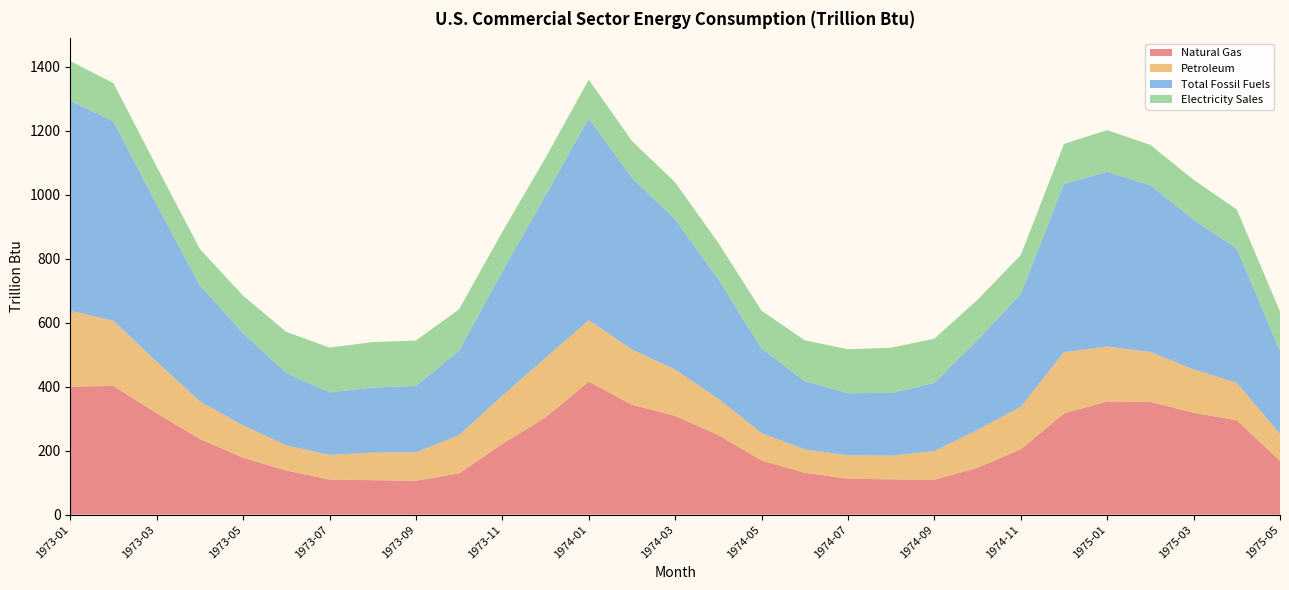

Reading right to left, list all the values displayed in this chart.

Natural Gas: 167.9	295.1	318.6	352.4	353.9	316.3	204.3	146.7	109.1	110.4	112.3	131.1	169.2	248.9	308.8	343.6	416.2	303.7	221.1	129.1	105.9	107.8	109.9	137.9	177.7	236.6	317.0	402.2	400.2
Petroleum: 84.5	116.8	135.7	155.9	171.7	191.6	132.6	118.3	89.6	73.8	73.3	73.1	86.0	113.3	144.8	172.8	191.6	186.3	150.6	119.5	88.7	86.2	76.8	79.0	101.3	117.3	160.9	203.7	237.0
Total Fossil Fuels: 259.3	420.5	467.3	521.7	546.1	526.0	352.9	281.2	213.3	196.2	194.1	213.3	264.7	373.2	469.7	536.4	631.3	508.0	388.6	263.8	207.6	203.7	195.7	225.9	288.1	362.8	491.6	623.2	657.4
Electricity Sales: 123.5	121.5	125.2	125.8	130.4	125.1	121.8	125.7	138.3	141.7	137.2	127.6	117.8	114.2	115.4	115.8	120.8	117.6	123.7	129.9	142.1	142.0	140.0	128.7	117.6	113.9	118.3	119.8	123.2